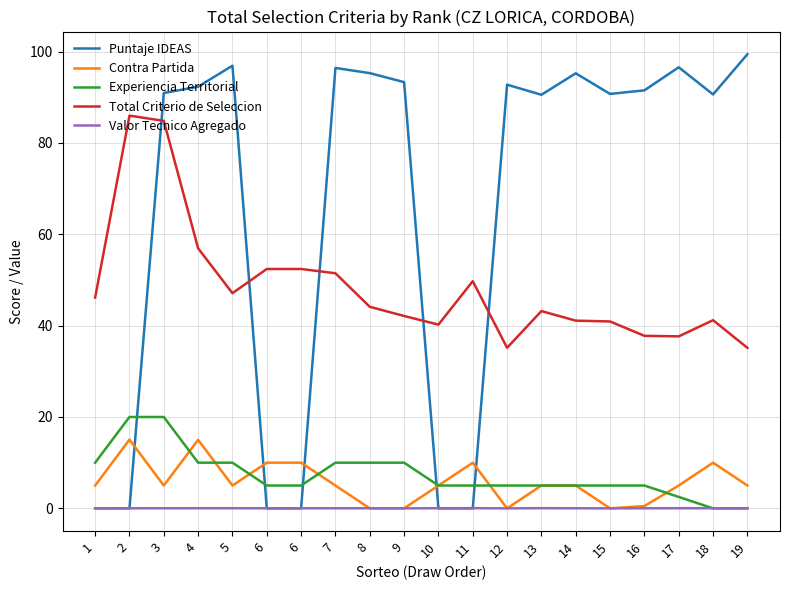

True or false: Puntaje IDEAS has a value of 67.8 at 5.

False